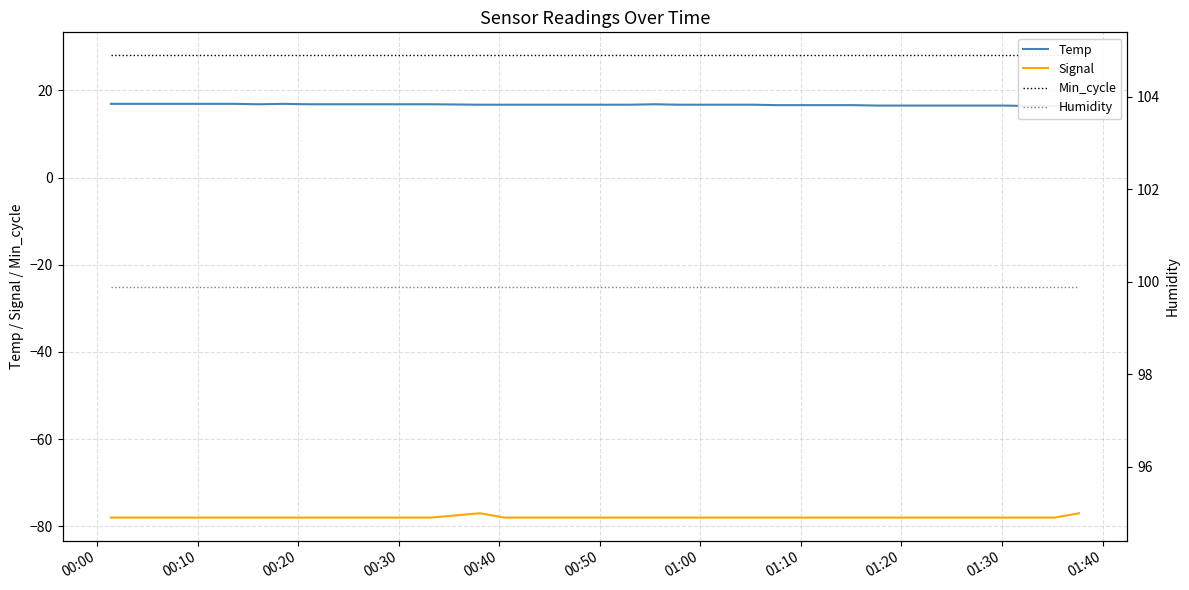

What are all the series names shown in the legend?

Temp, Signal, Min_cycle, Humidity